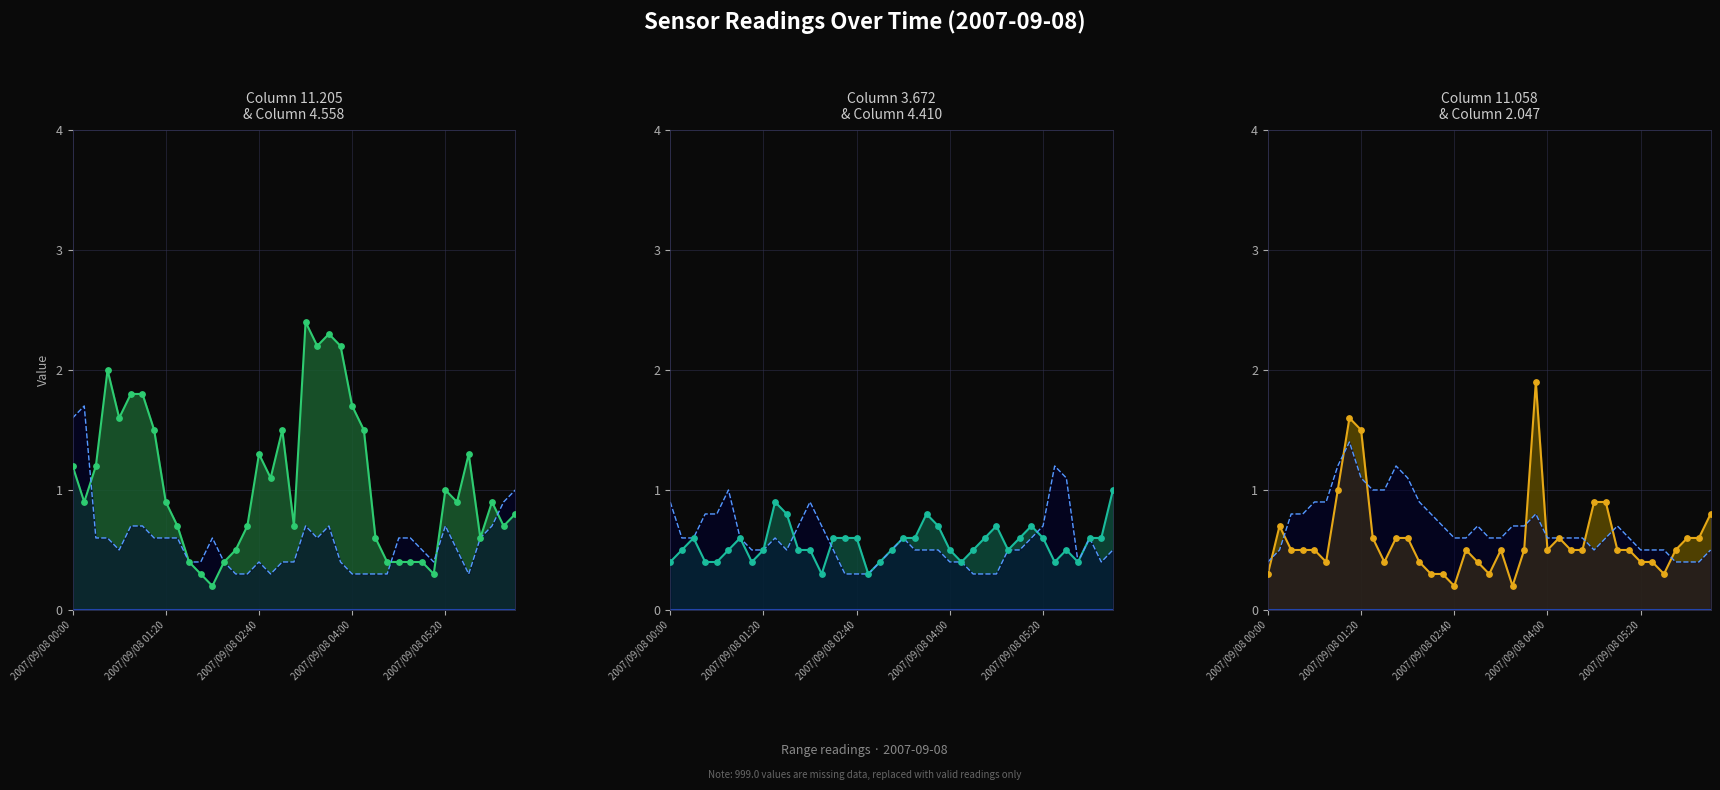

Is the value of 11.058 at 2007/09/08 01:30 greater than the value of 2.047 at 2007/09/08 00:20?

No